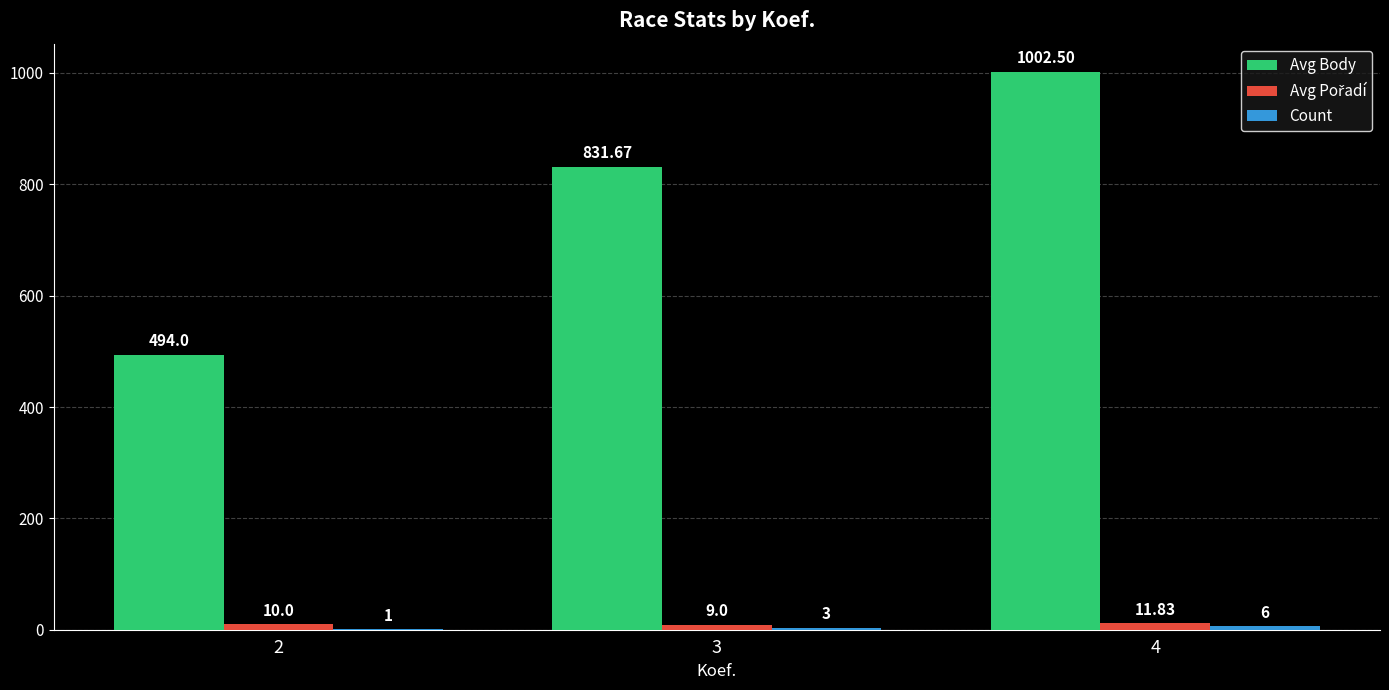

At which category is the sum across all series the highest?

4